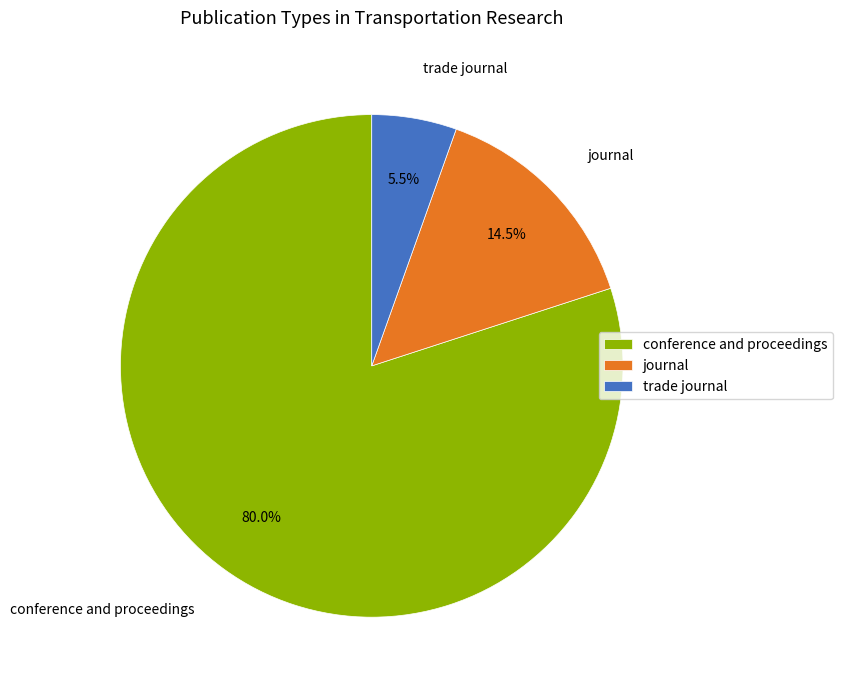

Which has a higher value, journal or trade journal?

journal